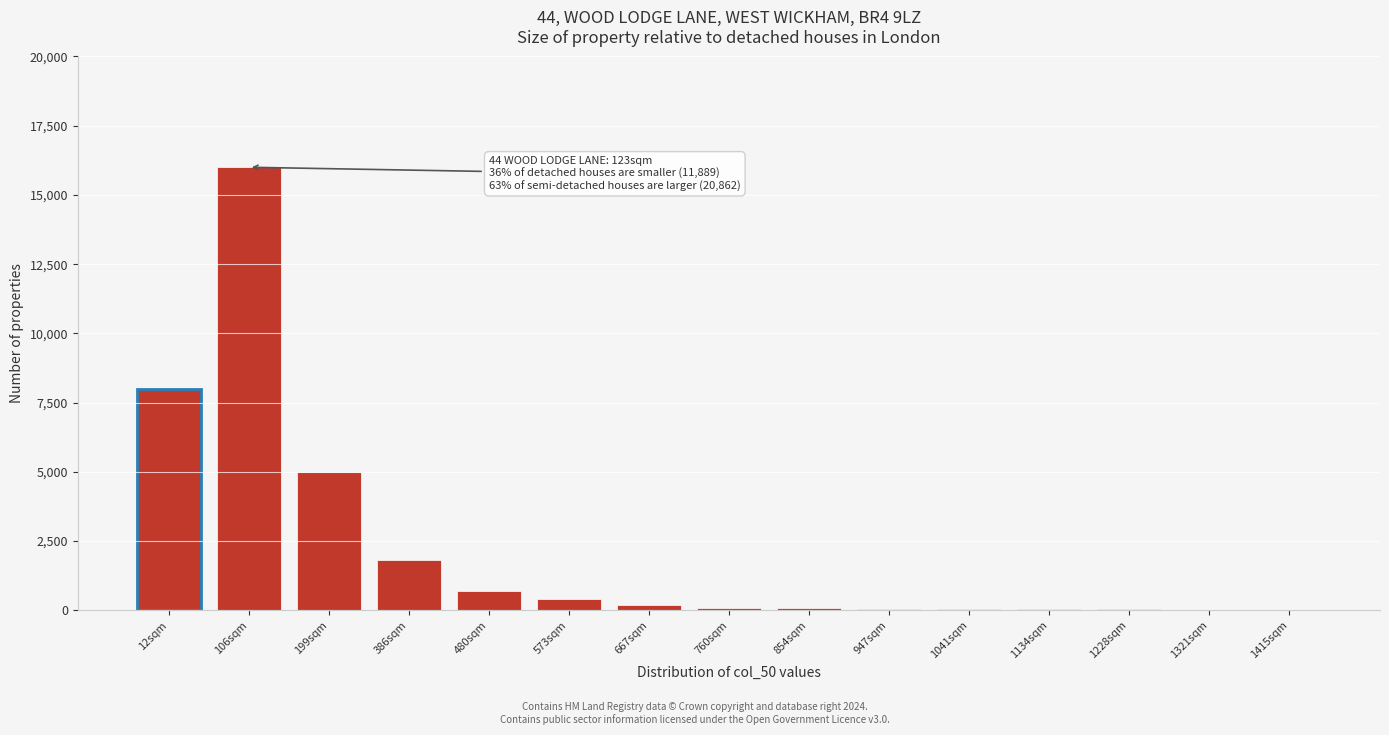

What is the maximum value shown in the chart?

16000